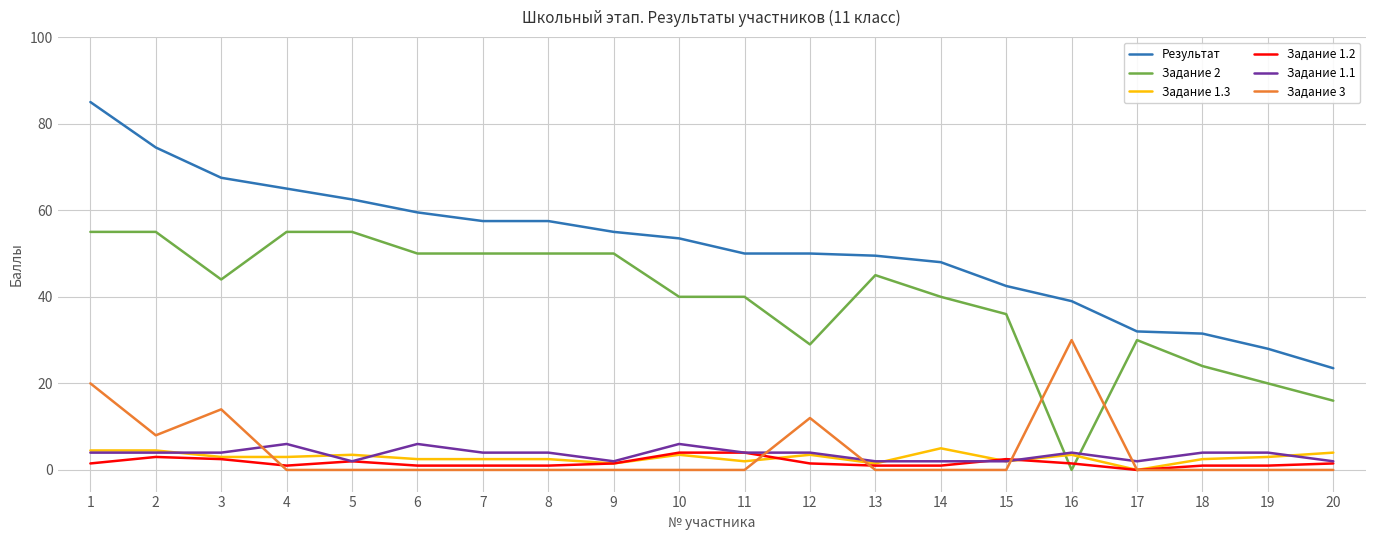

True or false: Задание 1.2 has a value of 1.0 at 13.

True